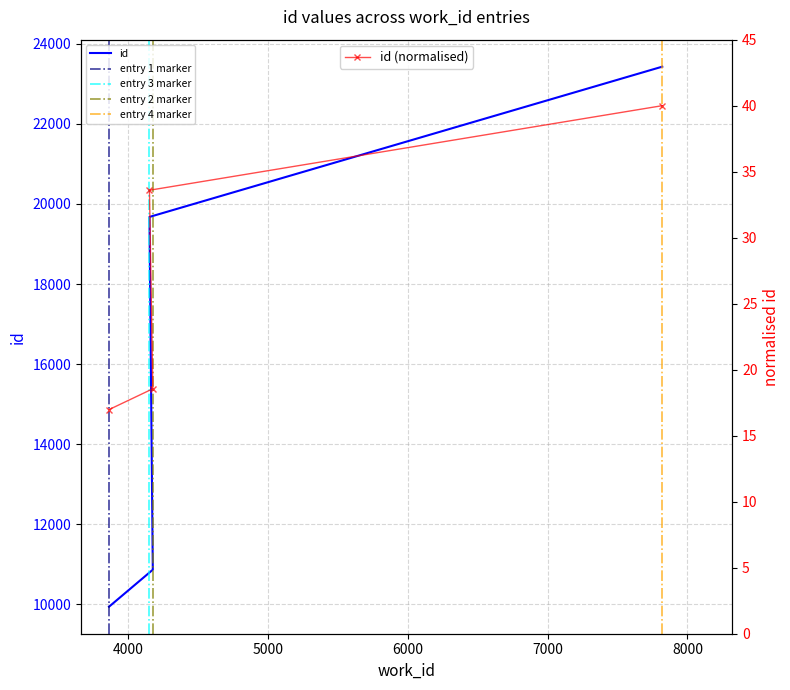

Reading right to left, extract all data points from this chart.

7820=23429	4155=19677	4179=10868	3866=9944